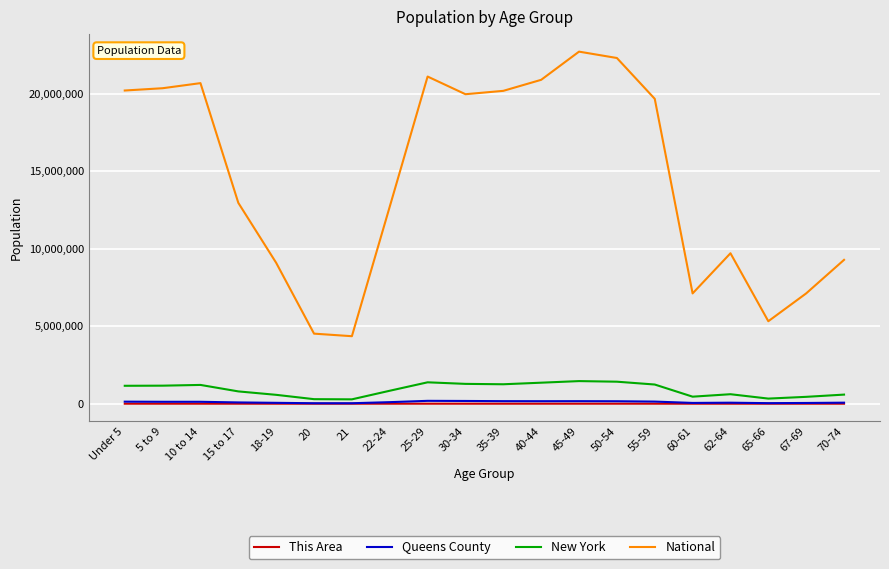

What is the approximate value of New York at 70-74, to the nearest 100?

587400